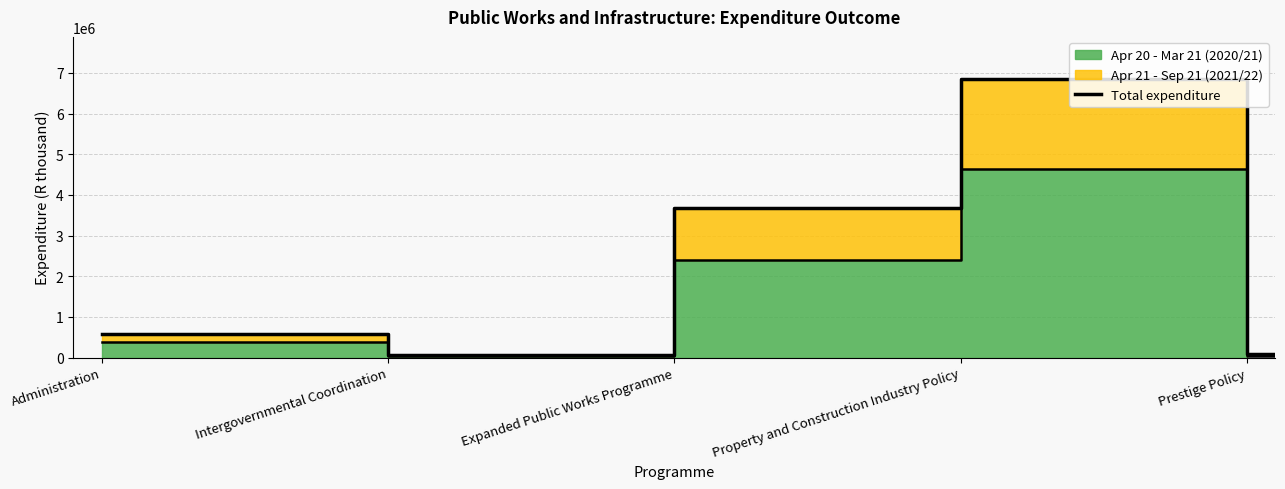

The value at Expanded Public Works Programme is 5081380. True or false?

False